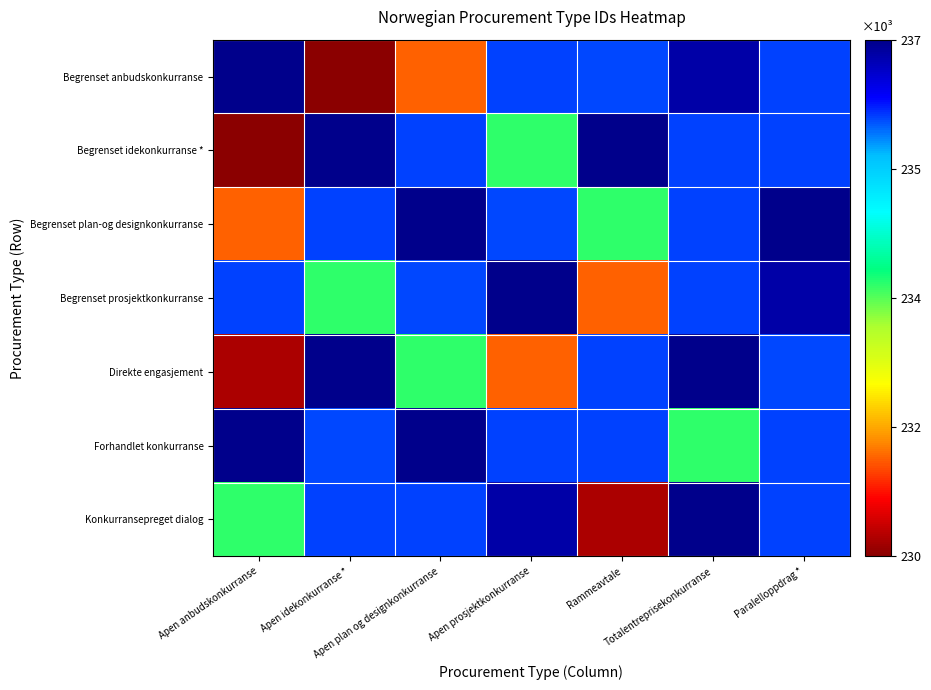

What is the spread (max minus min) of values at Rammeavtale?

7247